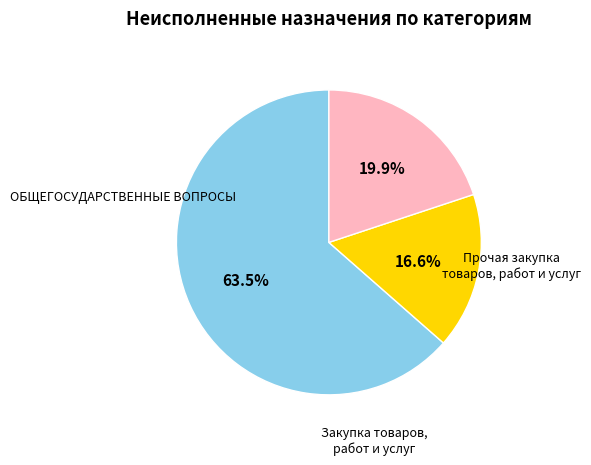

Is there any slice that represents more than half of the pie?

Yes